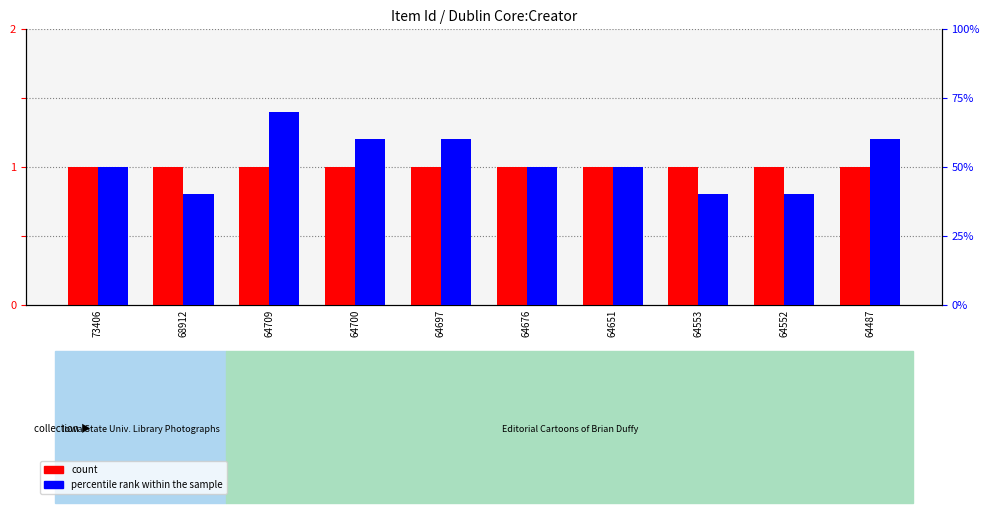

What is the average value of the percentile rank within the sample series?

52